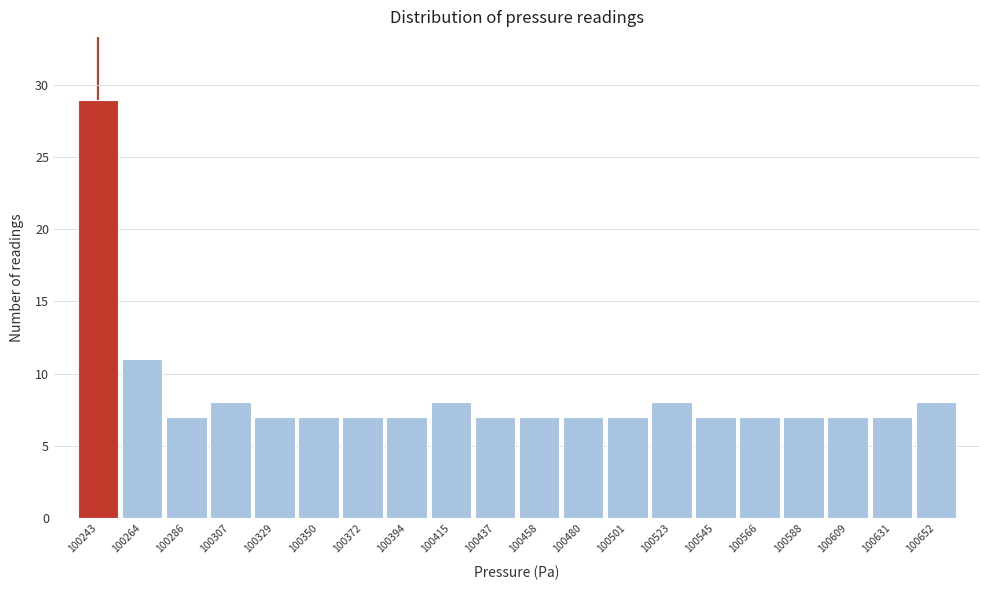

Reading right to left, extract all data points from this chart.

8	7	7	7	7	7	8	7	7	7	7	8	7	7	7	7	8	7	11	29